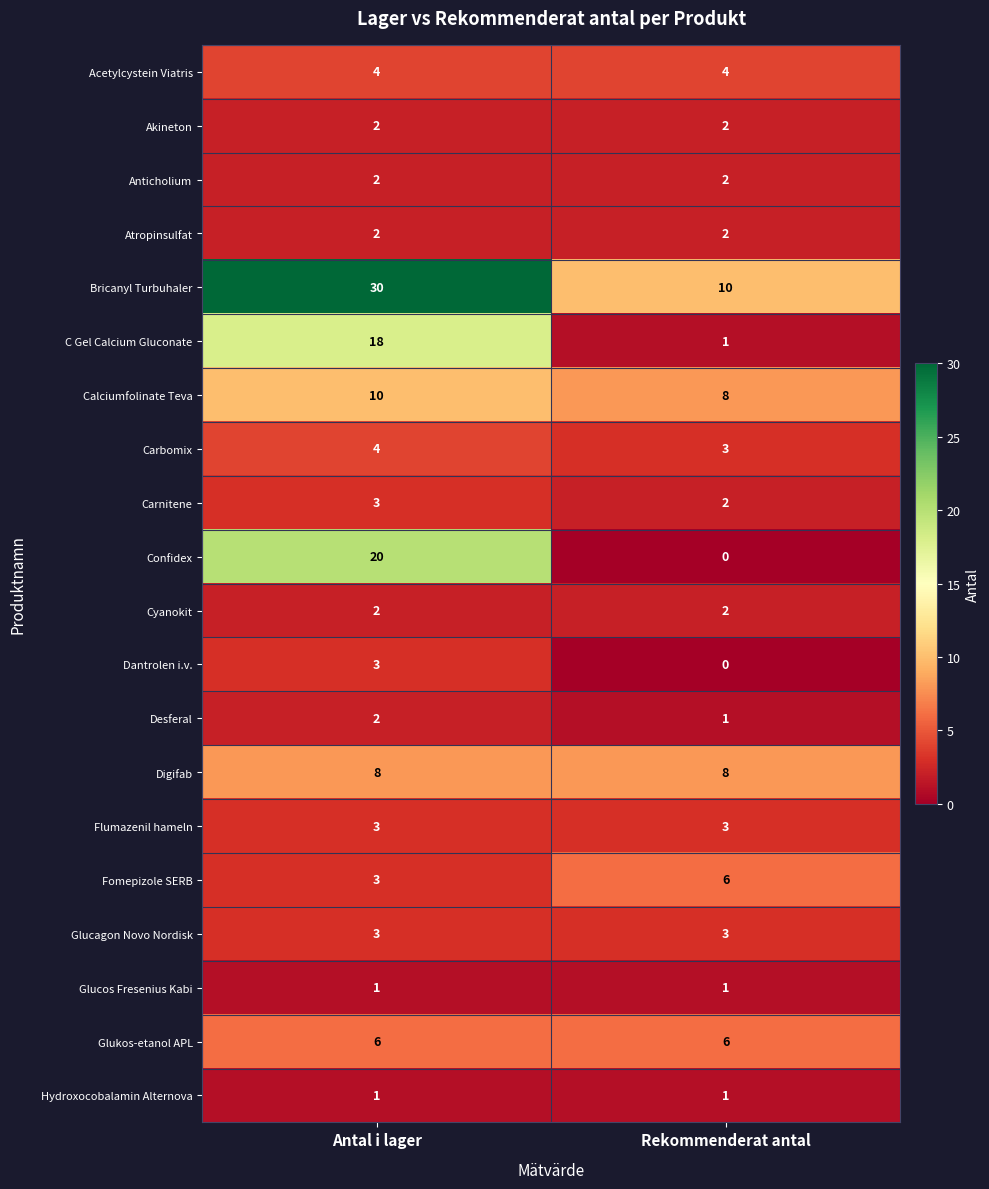

List the labels in order of Carbomix value, largest first.

Antal i lager, Rekommenderat antal